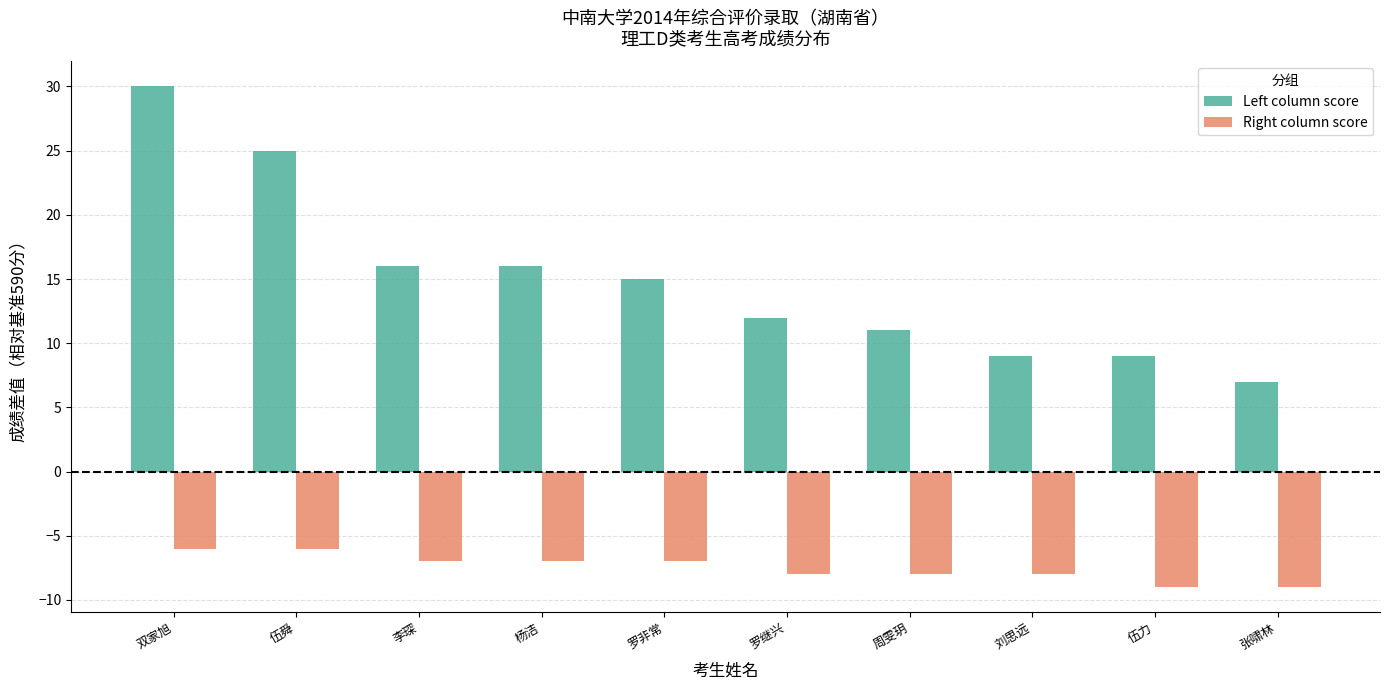

What is the spread (max minus min) of values at 罗非常?

22